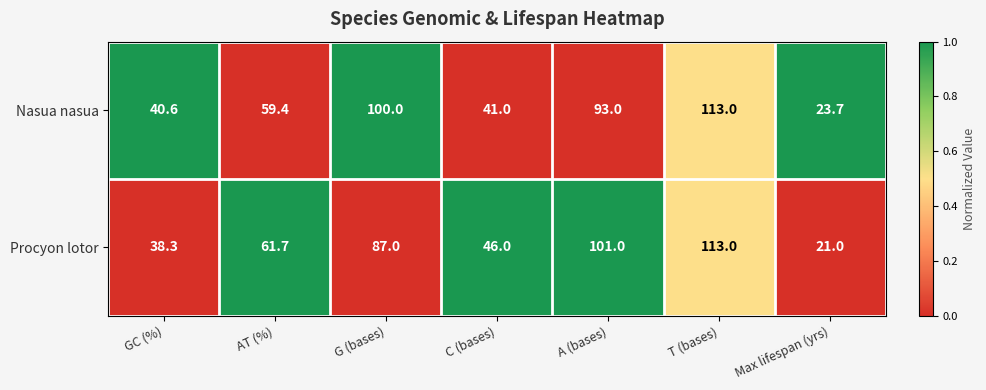

Which series has the largest total across all categories?

Nasua nasua